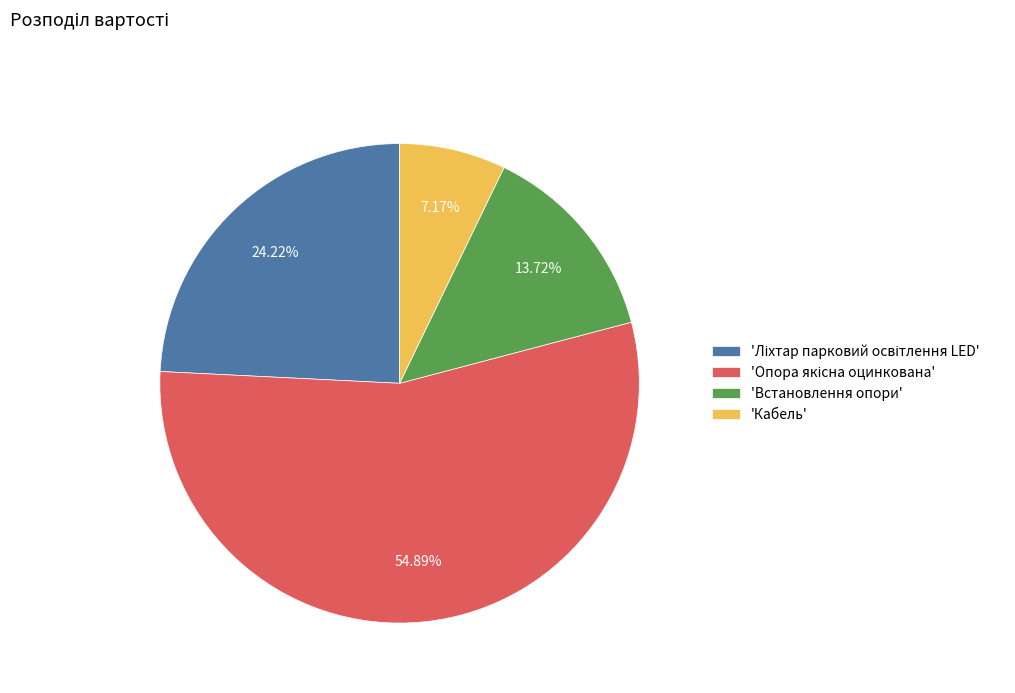

To the nearest percent, what is the difference between the largest and smallest slice percentages?

48%